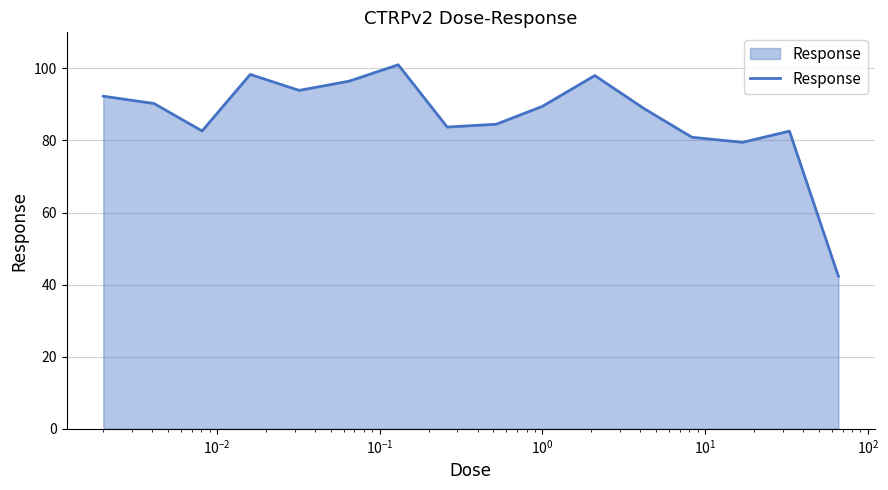

How many interior local peaks (higher than both neighbors) does the data have?

4